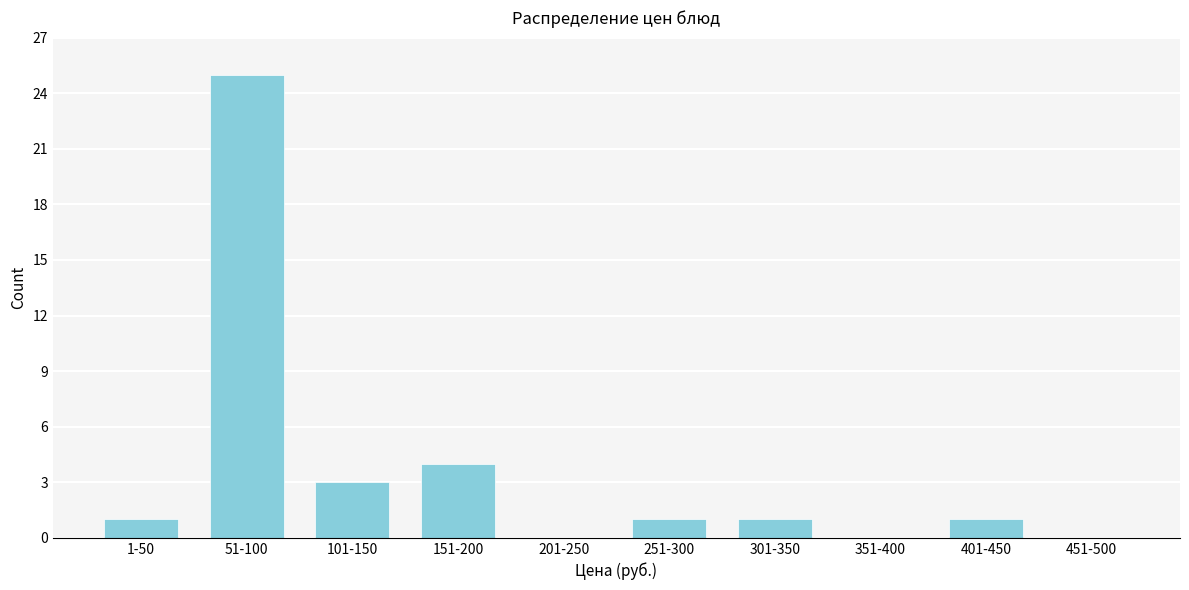

Reading right to left, transcribe all the data shown in this chart.

451-500=0	401-450=1	351-400=0	301-350=1	251-300=1	201-250=0	151-200=4	101-150=3	51-100=25	1-50=1